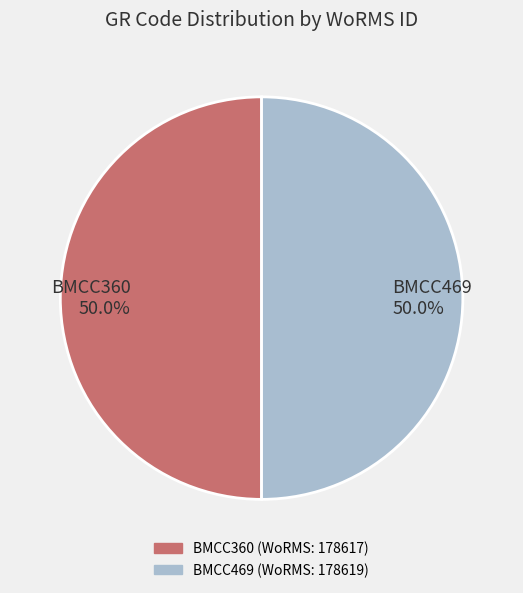

What is the total percentage of BMCC360 50.0% and BMCC469 50.0%?

100.0%